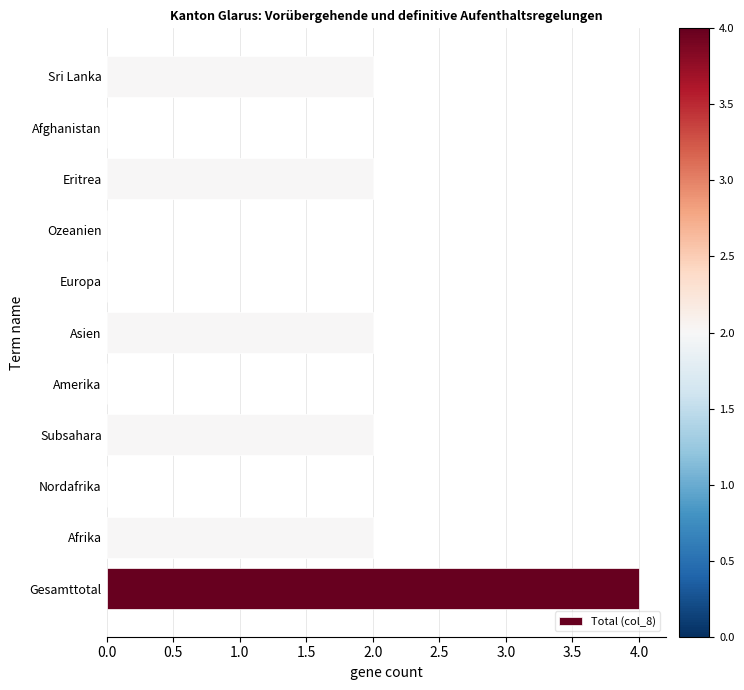

What is the greatest value displayed?

4